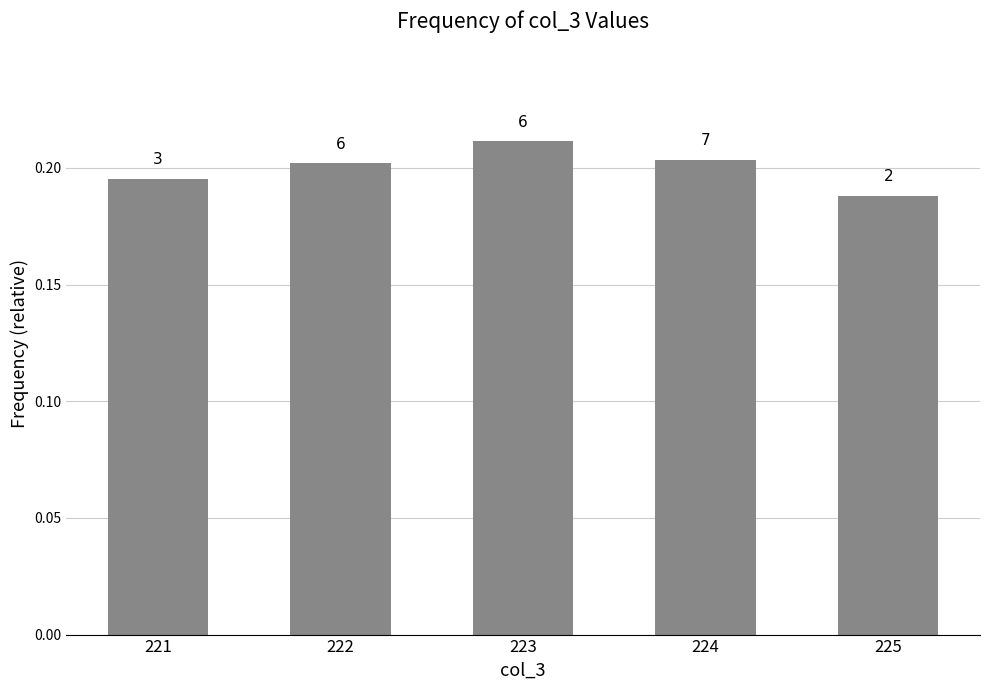

How many bars are there in total?

5